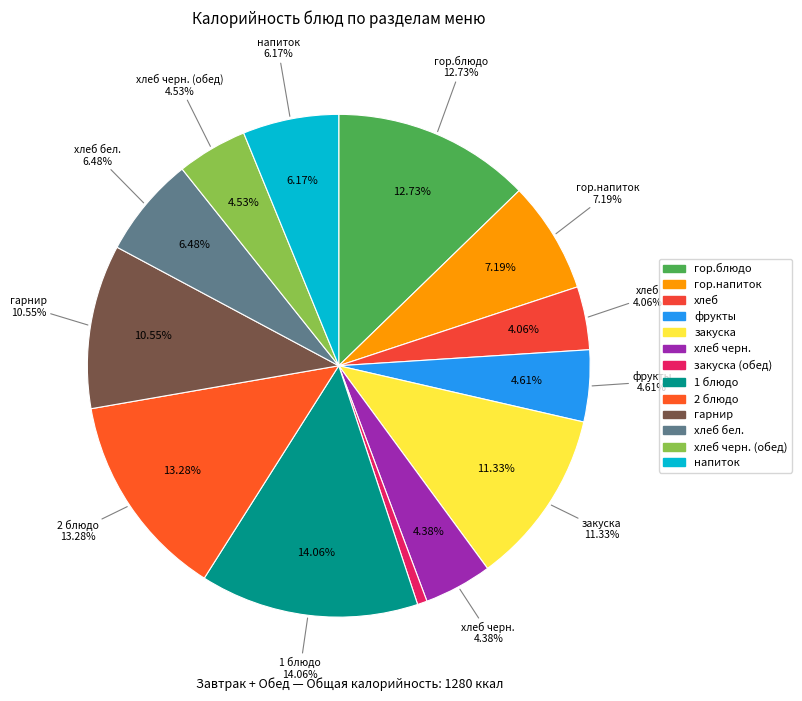

The гарнир slice represents 11% of the pie. True or false?

True